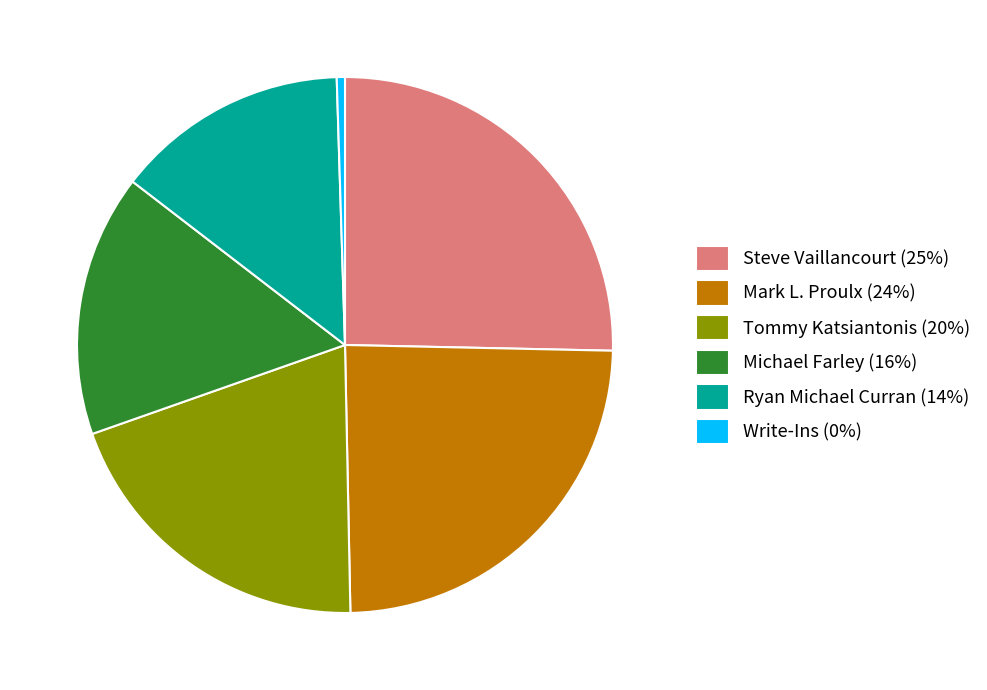

Rank the categories by value from lowest to highest.

Write-Ins, Ryan Michael Curran, Michael Farley, Tommy Katsiantonis, Mark L. Proulx, Steve Vaillancourt